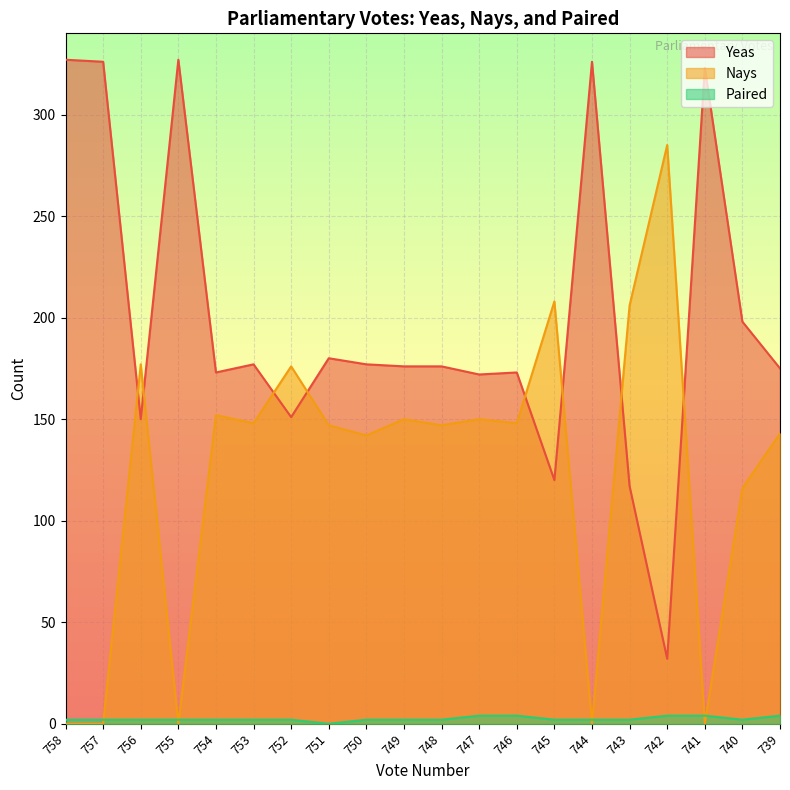

The value of Yeas at 754 is 173. True or false?

True